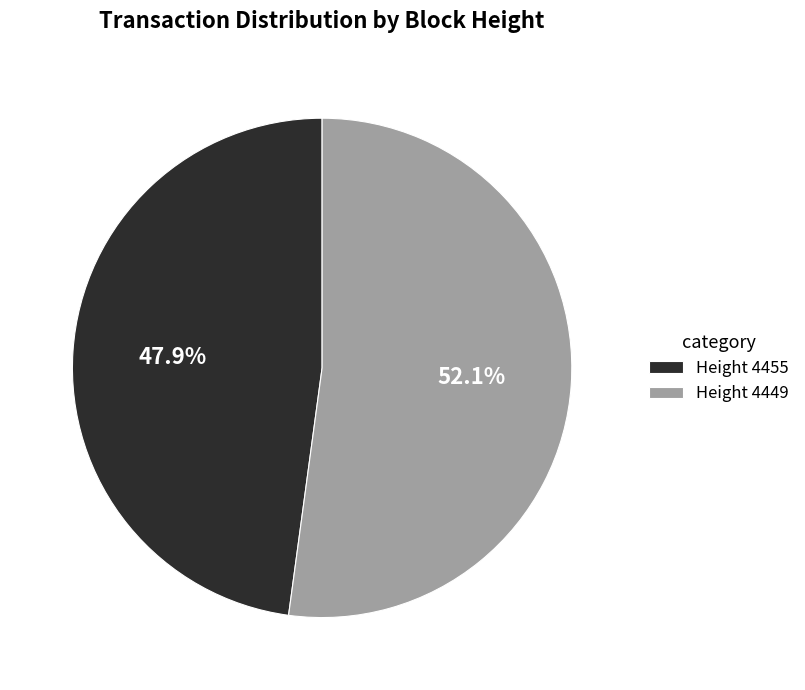

What is the largest slice in the pie chart?

Height 4449